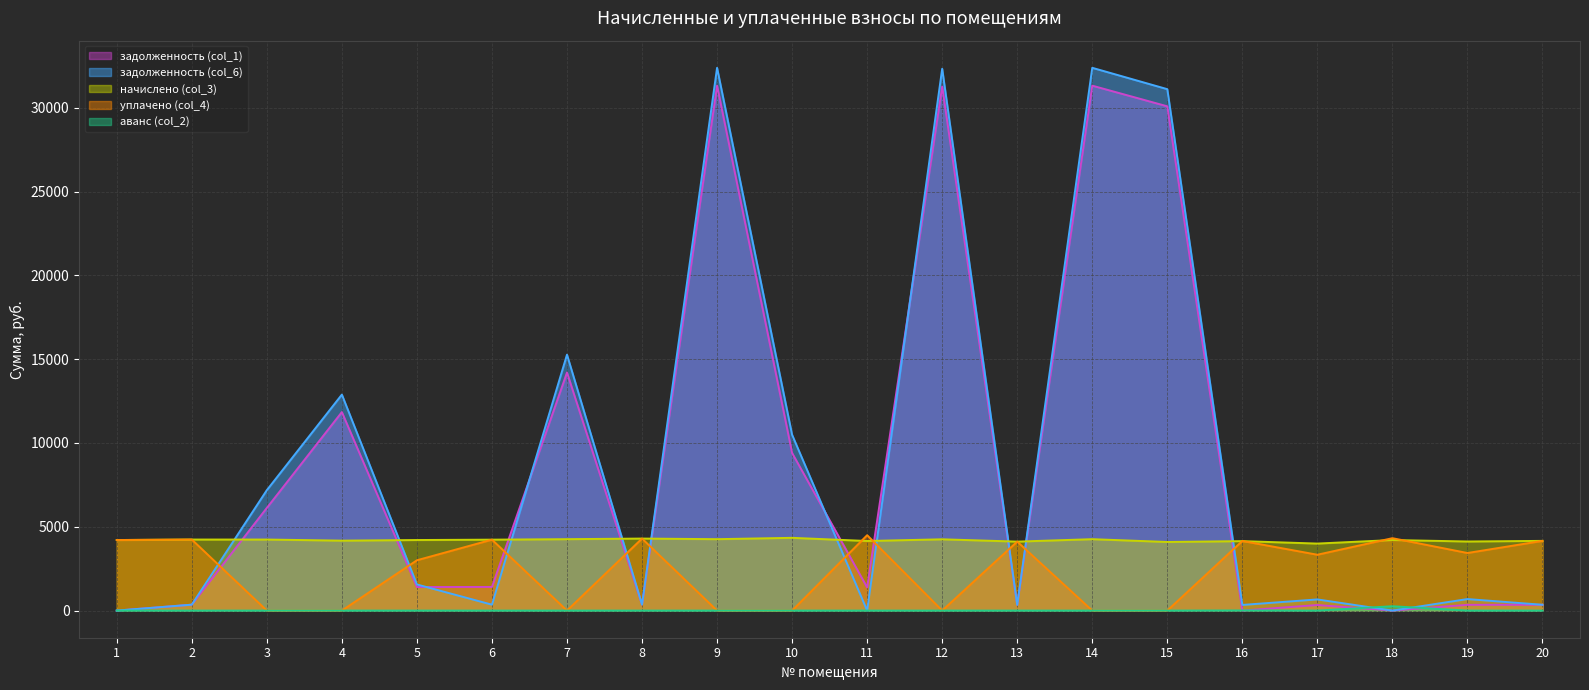

Where is the first local minimum for задолженность (col_1)?

5